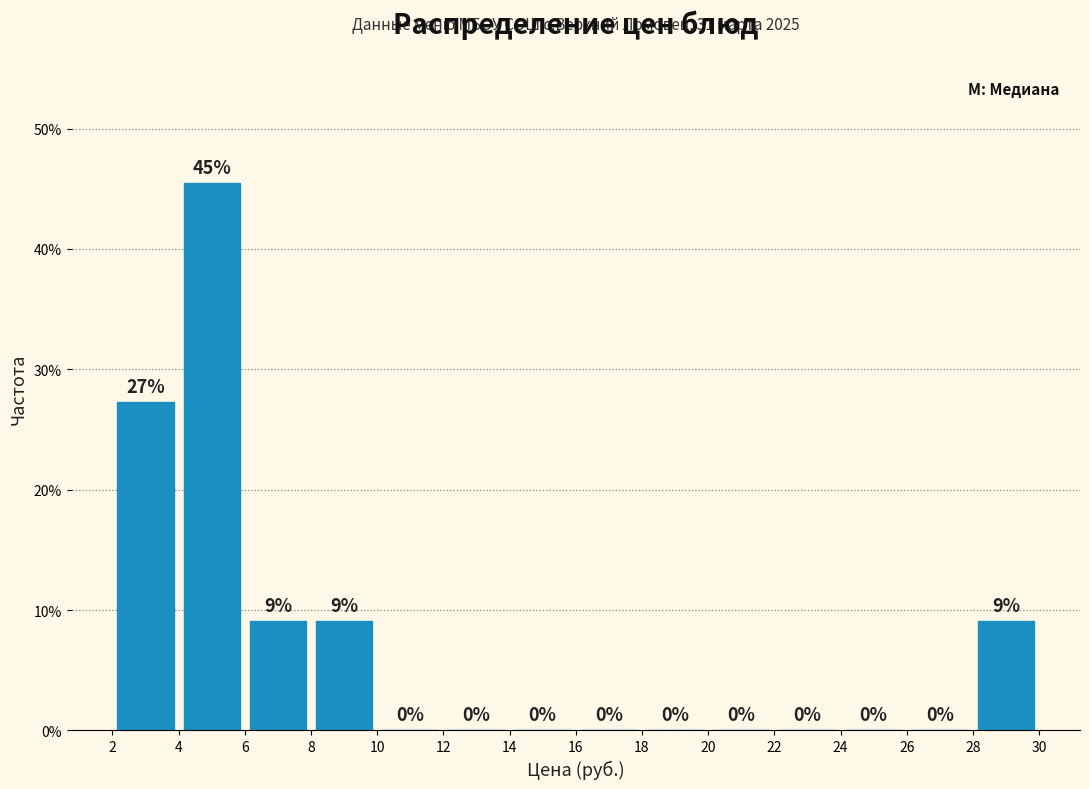

Over which range of the x-axis is the bar tallest?

4 to 6